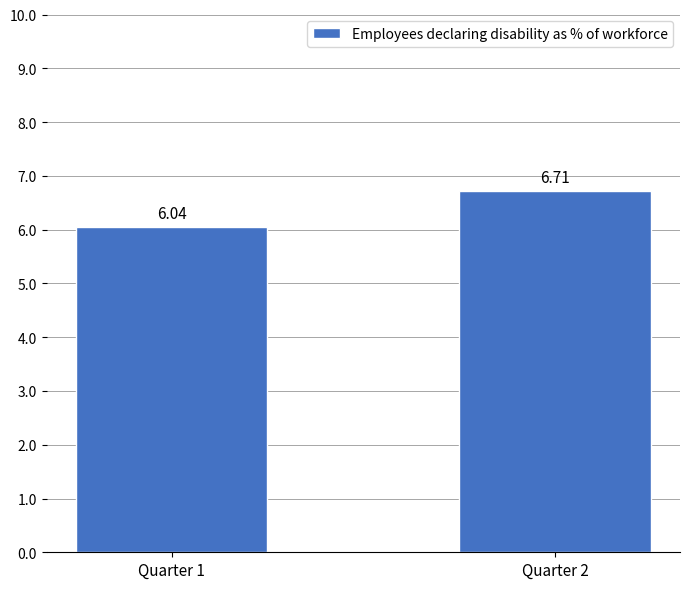

What is the change in value from Quarter 1 to Quarter 2?

+0.7